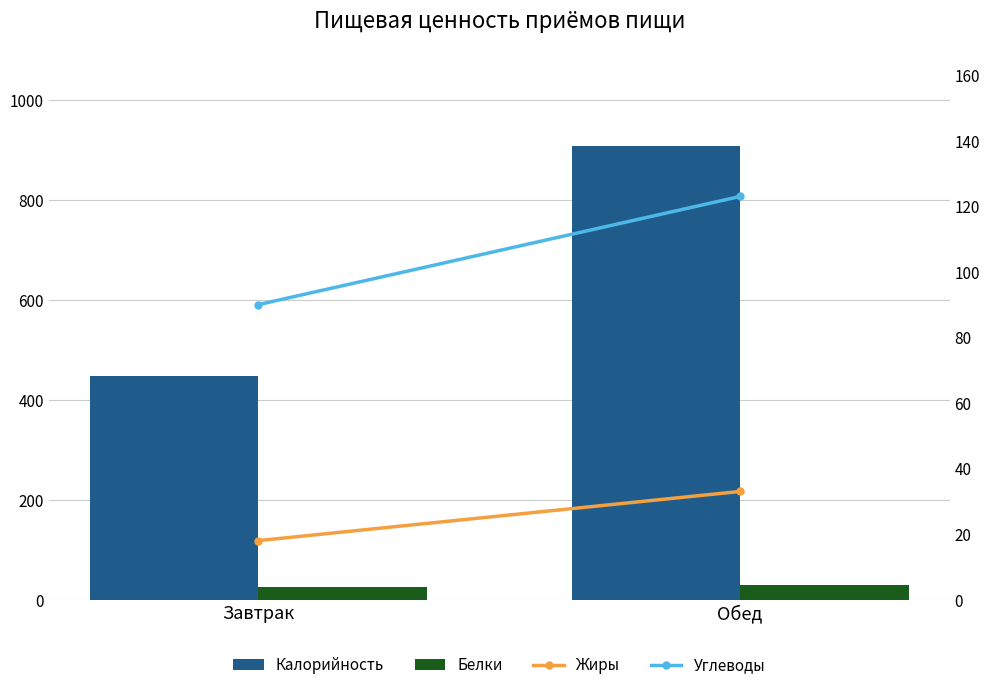

Rank the series at Завтрак from highest to lowest value.

Калорийность, Углеводы, Белки, Жиры